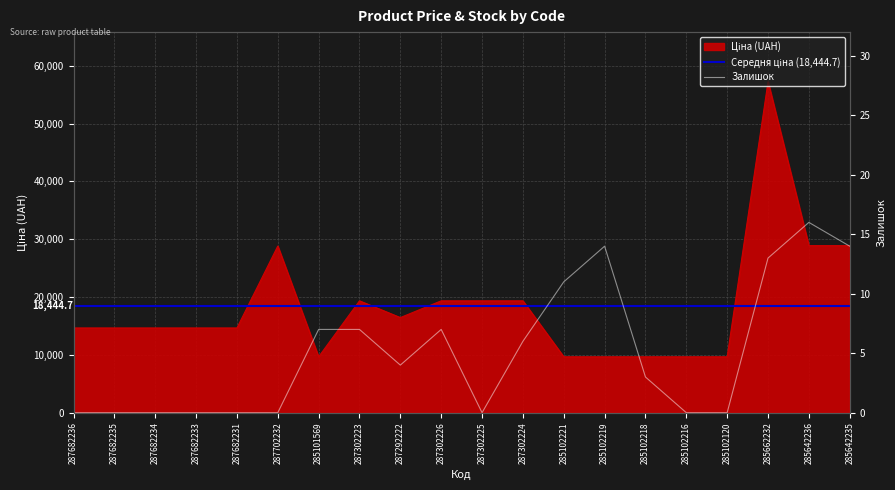

What position from the right is 287682235?

19